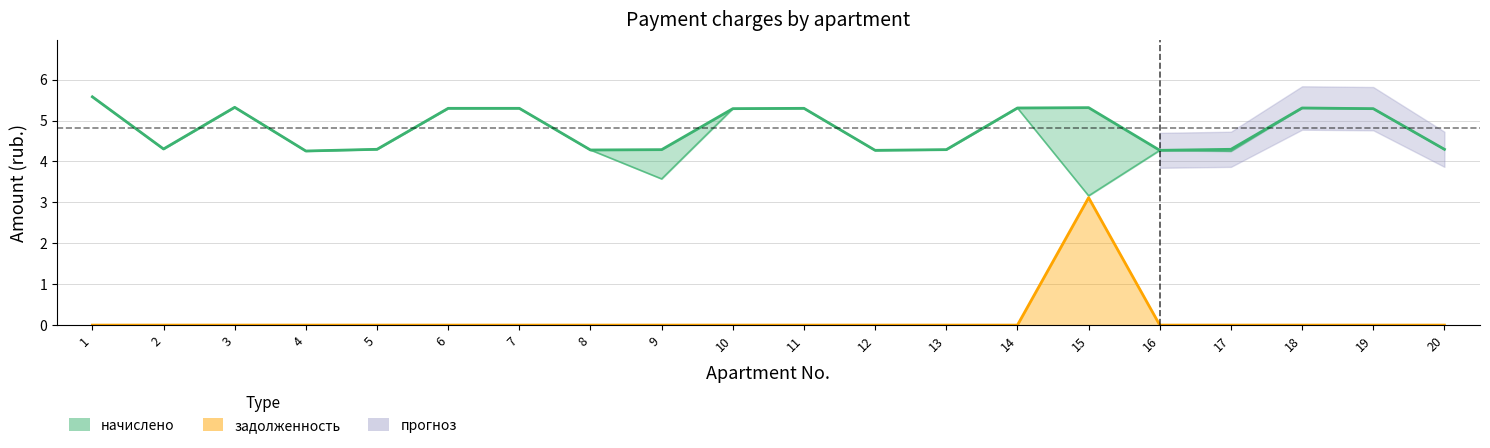

Is the value of начислено at 9 greater than the value of задолженность at 17?

Yes